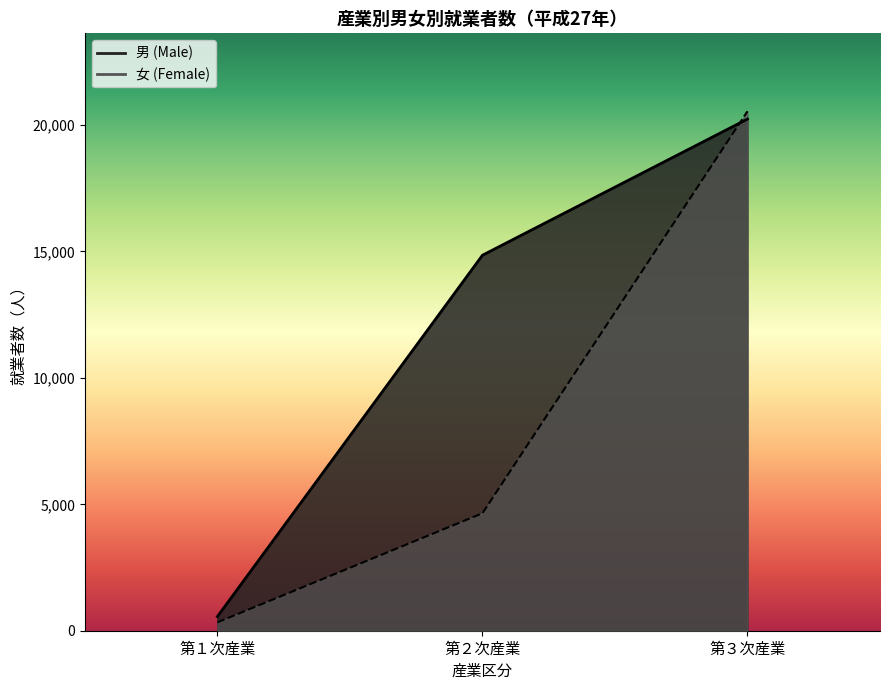

Reading left to right, extract all data points from this chart.

男 (Male): 560	14851	20237
女 (Female): 332	4647	20545